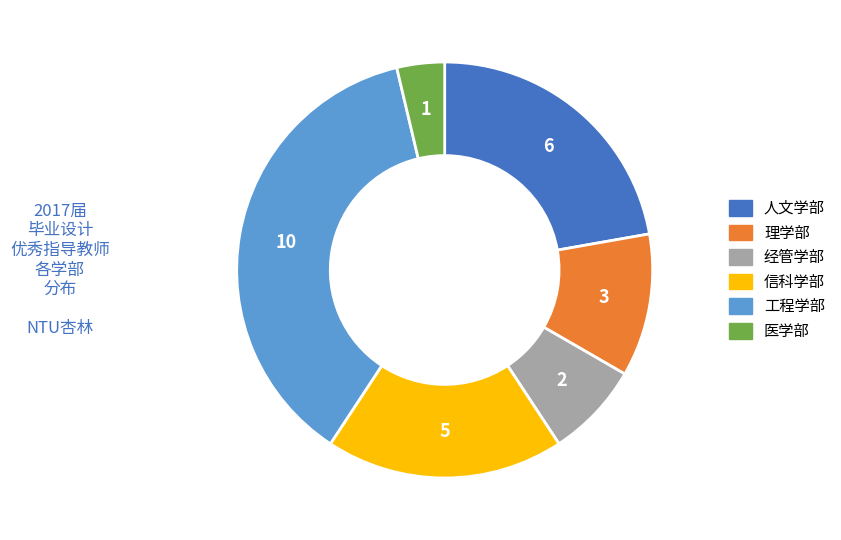

True or false: 经管学部 accounts for 1% of the total.

False